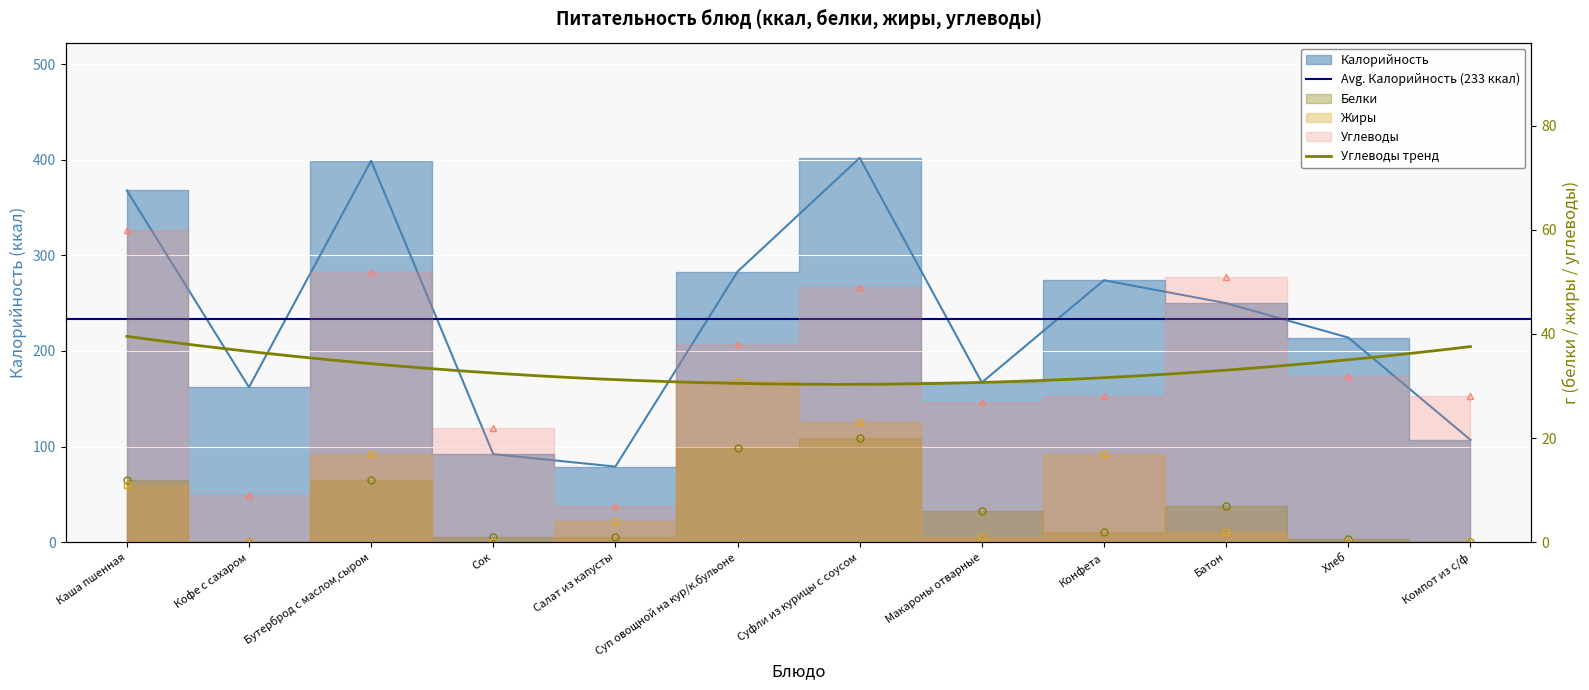

How many interior local peaks does the Калорийность series have?

3